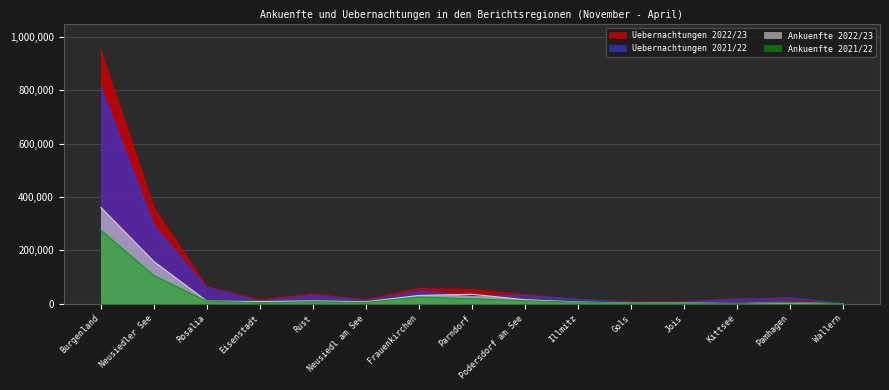

Rank the series at Rosalia from highest to lowest value.

Uebernachtungen 2022/23, Uebernachtungen 2021/22, Ankuenfte 2022/23, Ankuenfte 2021/22